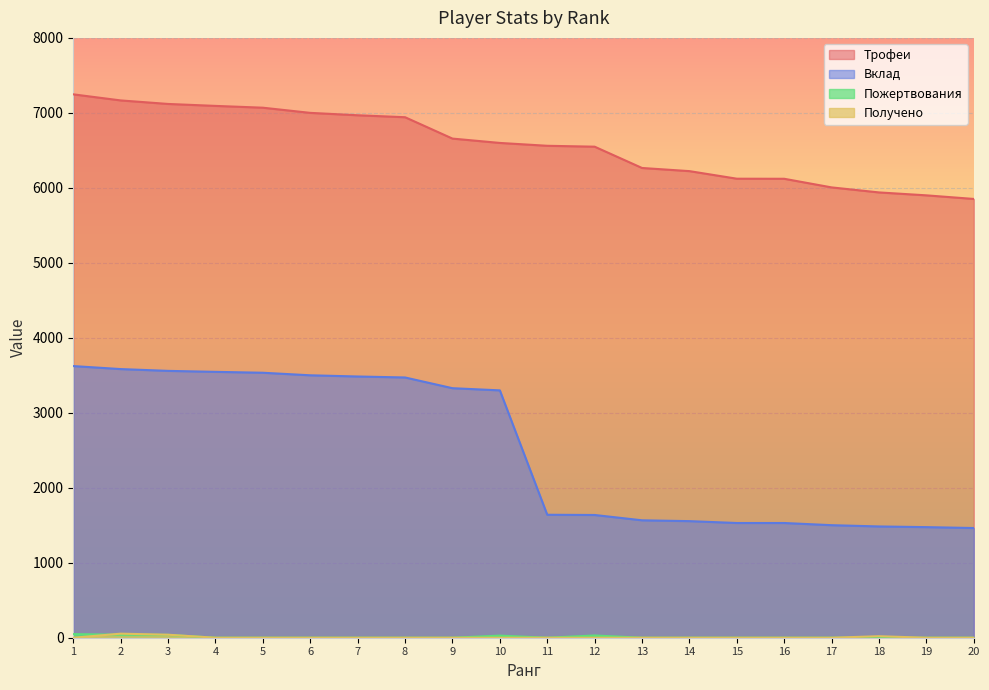

Does the chart display data point markers on the line(s)?

No